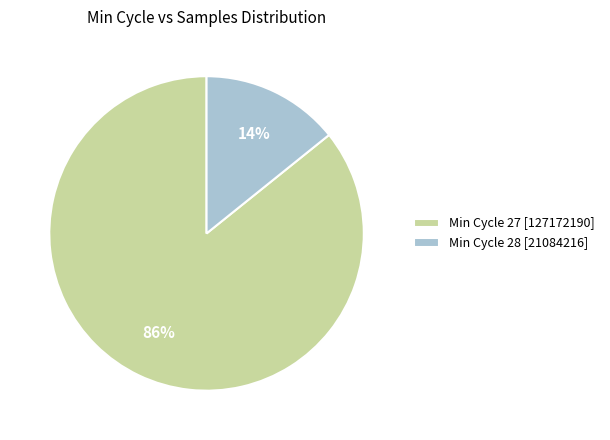

How many slices are in this pie chart?

2